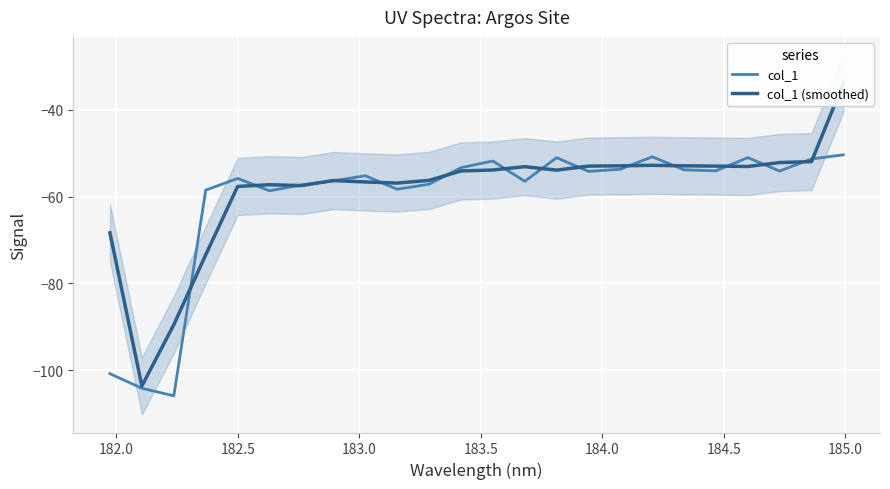

What is the highest value of the col_1 series?

-50.4